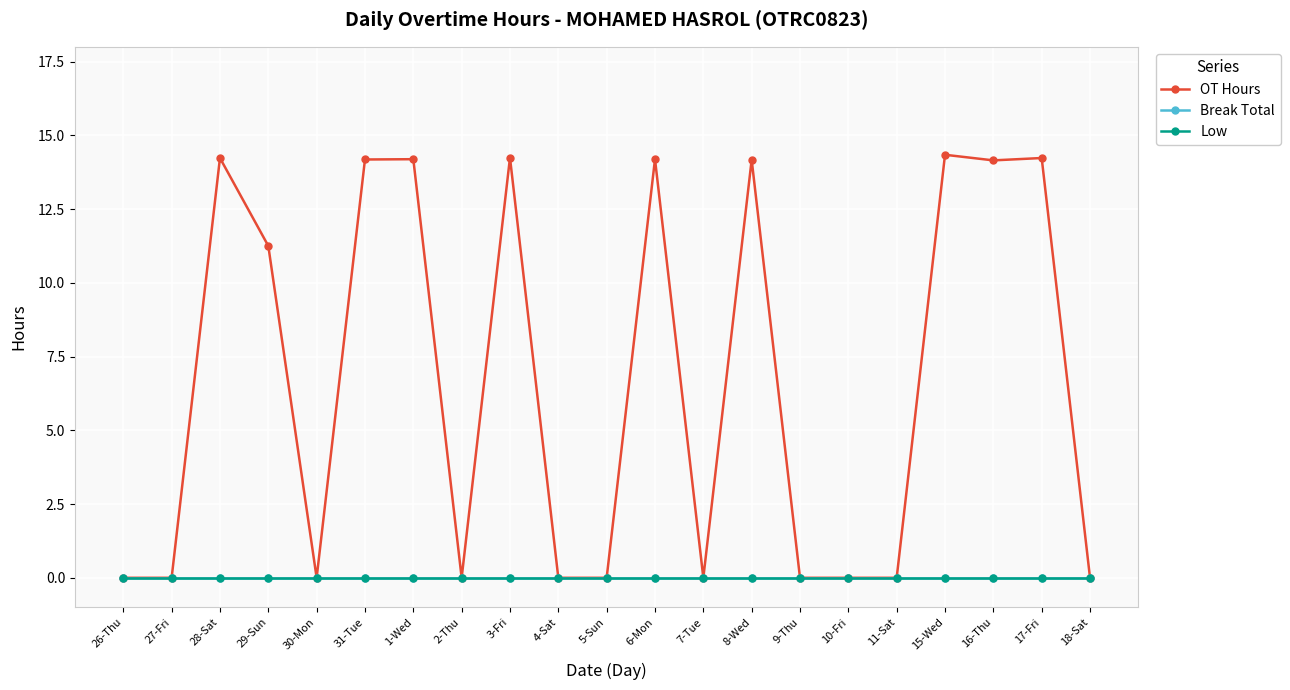

True or false: Break Total and OT Hours intersect in this chart.

False